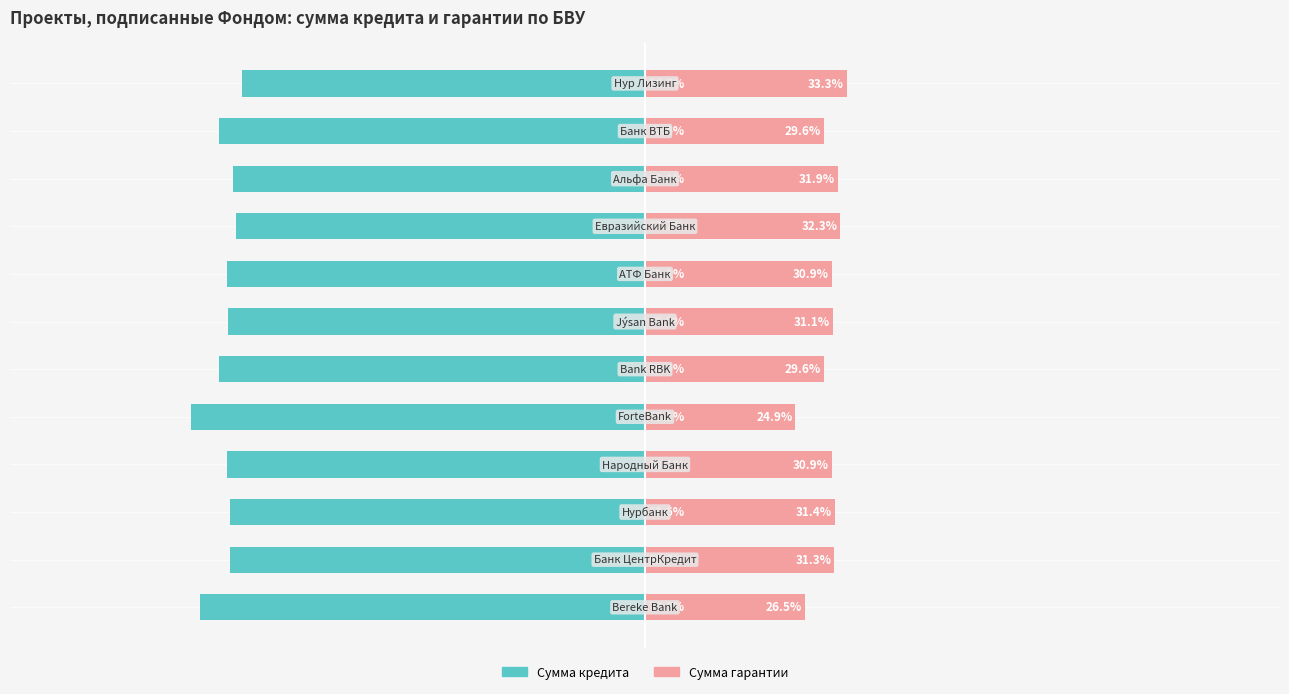

Reading left to right, list all the values displayed in this chart.

Сумма кредита: -73.5	-68.7	-68.6	-69.1	-75.1	-70.4	-68.9	-69.1	-67.7	-68.1	-70.4	-66.7
Сумма гарантии: 26.5	31.3	31.4	30.9	24.9	29.6	31.1	30.9	32.3	31.9	29.6	33.3